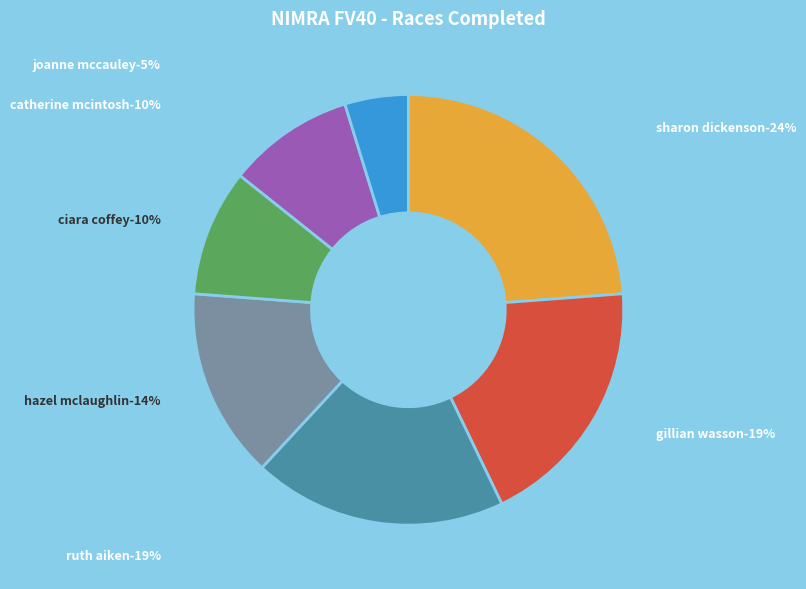

Which slice is the smallest?

Joanne McCauley